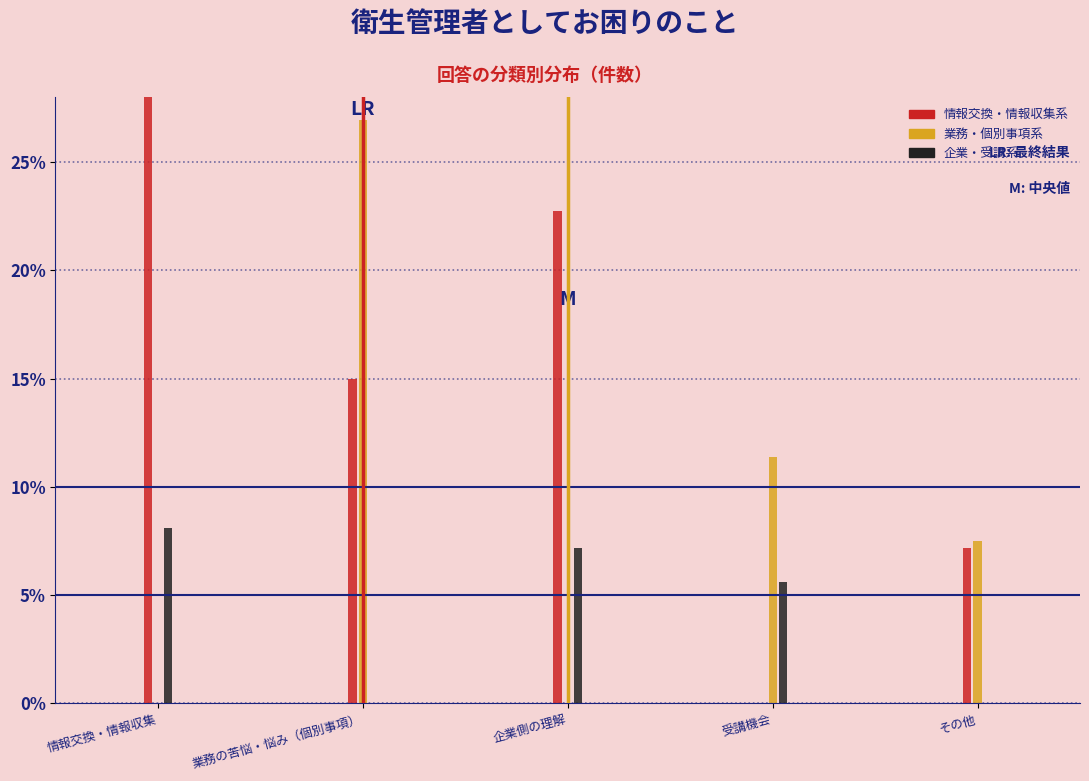

The 情報交換・情報収集系 series shows 30.6 at 企業側の理解. True or false?

False